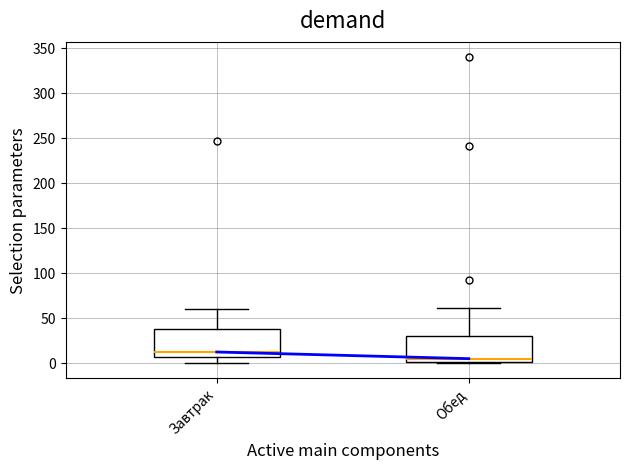

Where does the median line of the box for Завтрак sit on the y-axis? The values are not printed on the chart, so give them approximately, as read against the axis.

10